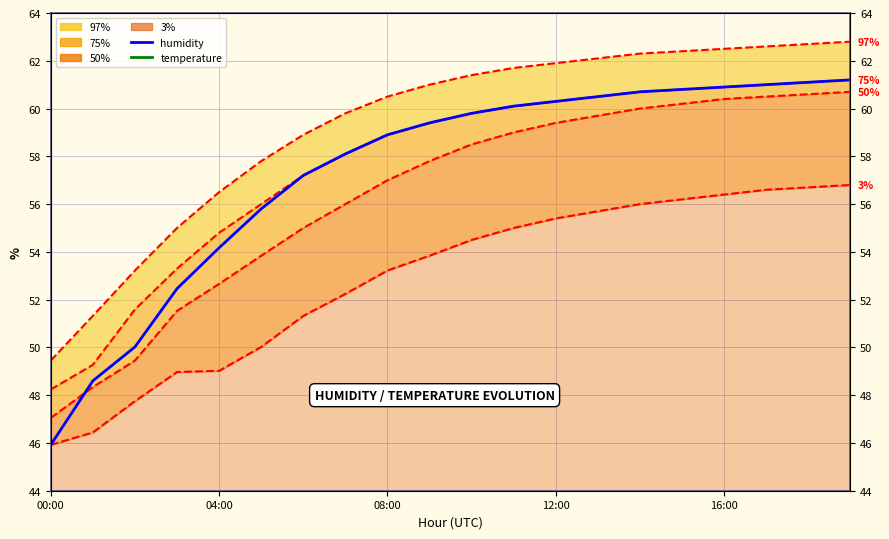

Reading left to right, what are all the values shown in this chart?

humidity: 45.9	48.6	50.0	52.5	54.2	55.8	57.2	58.1	58.9	59.4	59.8	60.1	60.3	60.5	60.7	60.8	60.9	61.0	61.1	61.2
temperature: 28.4	27.8	27.2	26.9	27.0	27.2	27.5	27.8	28.1	28.4	28.6	28.8	28.9	29.0	29.1	29.2	29.3	29.4	29.5	29.6